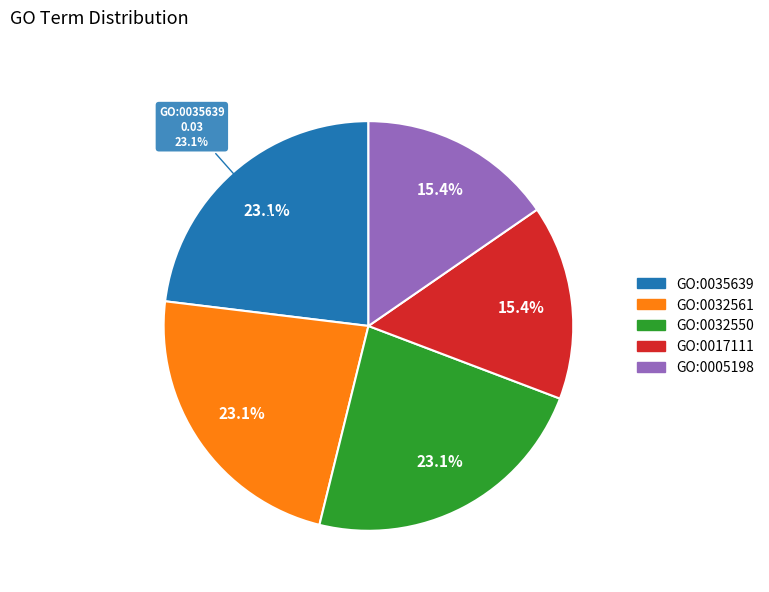

What is the smallest slice in the pie chart?

GO:0017111